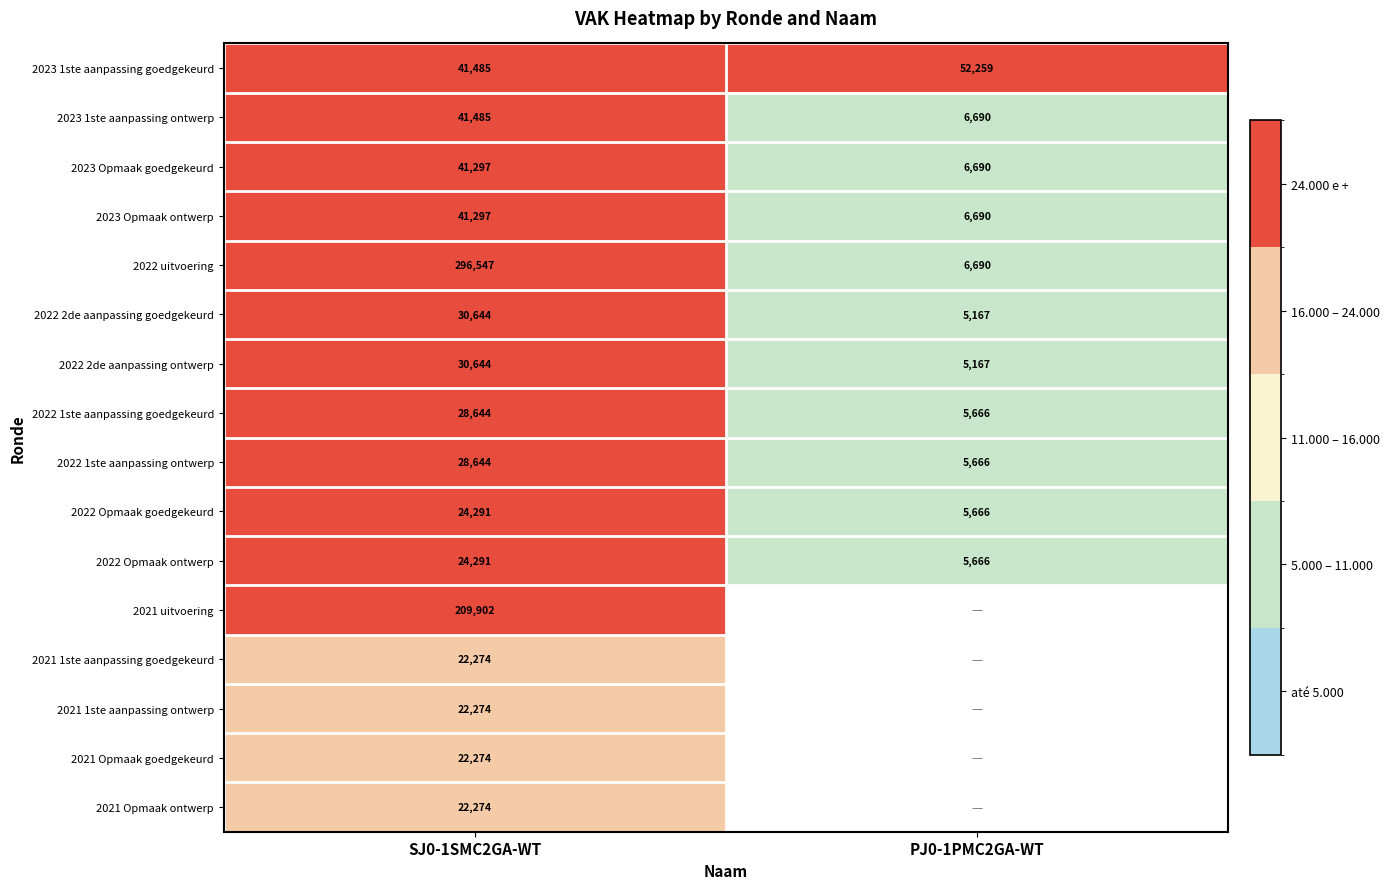

List the labels in order of 2023 Opmaak ontwerp value, largest first.

SJ0-1SMC2GA-WT, PJ0-1PMC2GA-WT